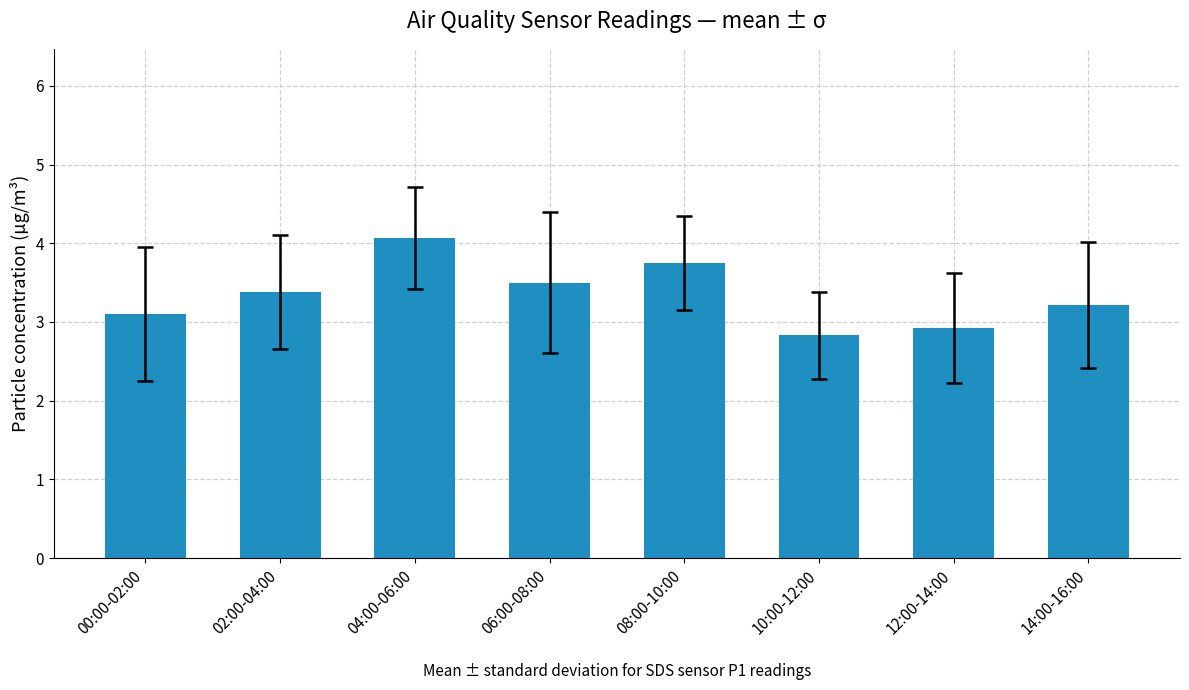

What is the average value?

3.3